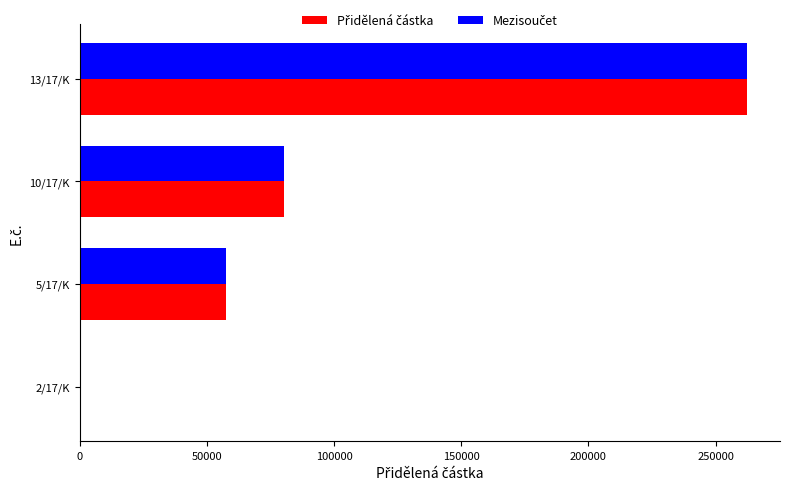

At which category does the chart reach its peak across all series?

13/17/K